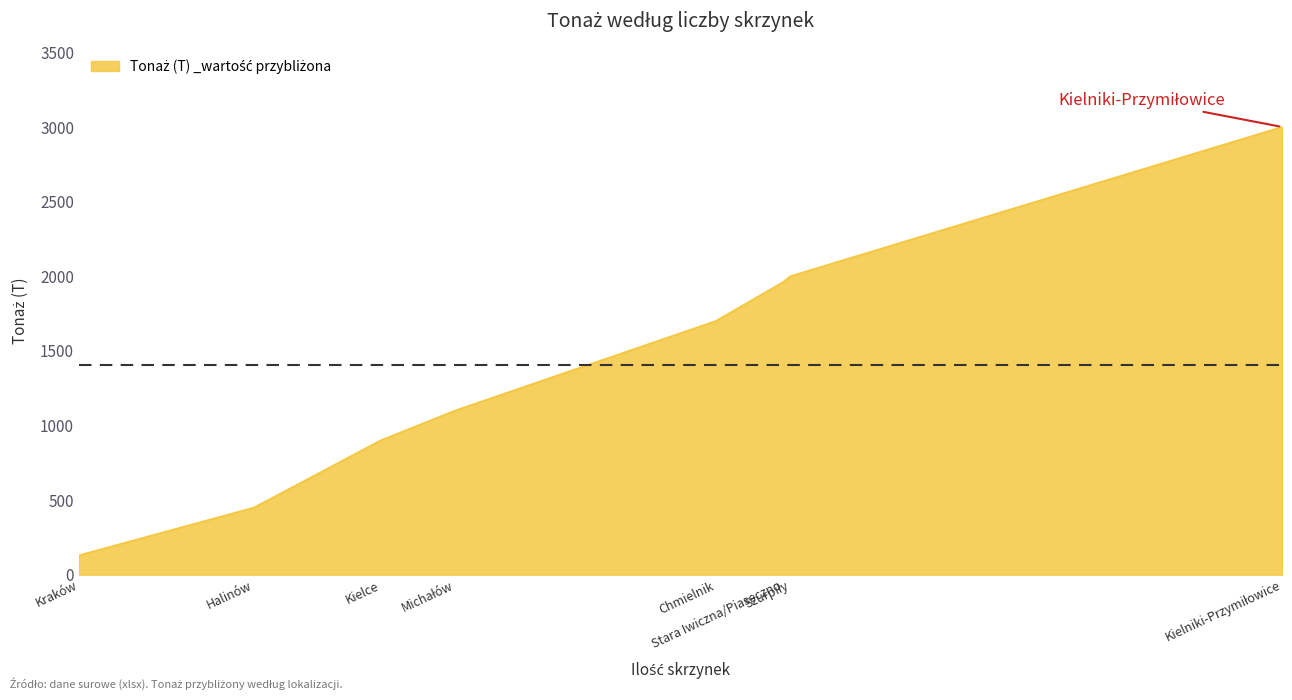

What is the sum of all values?

11240